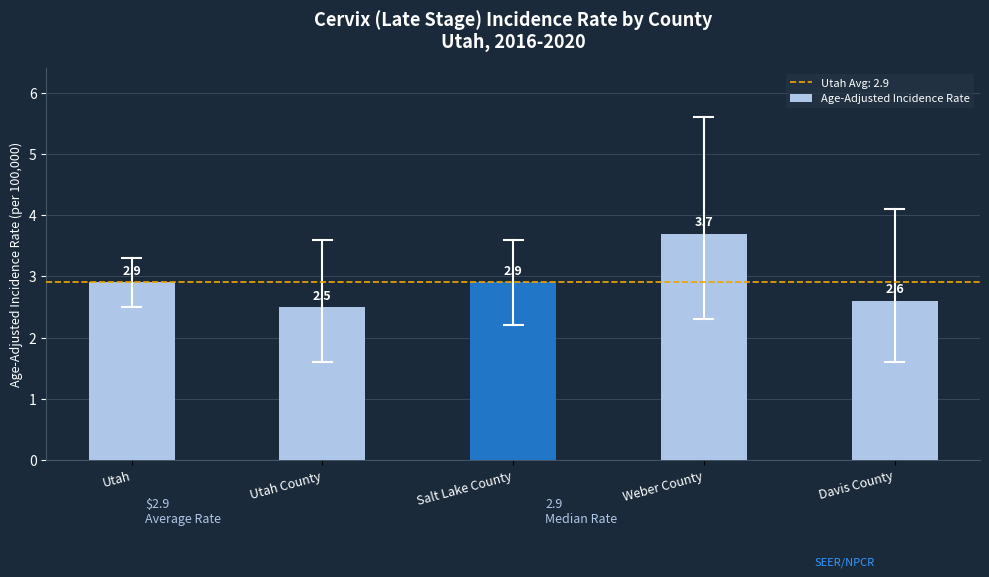

Reading left to right, extract all data points from this chart.

Utah=2.9	Utah County=2.5	Salt Lake County=2.9	Weber County=3.7	Davis County=2.6